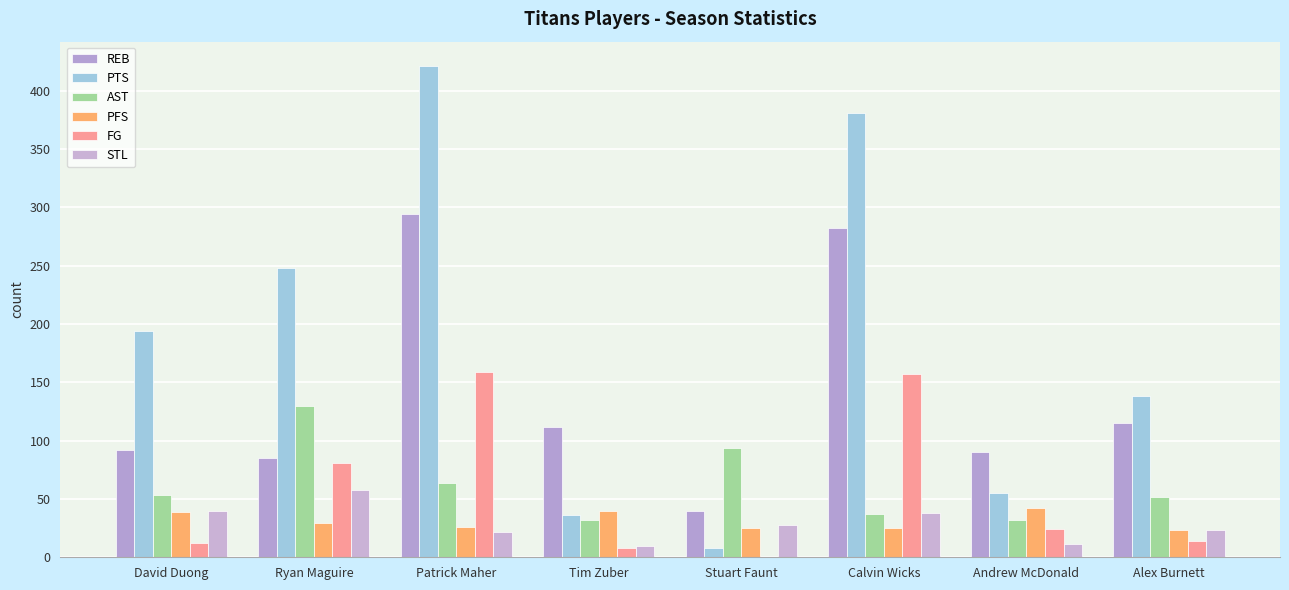

What is the greatest value displayed?

421